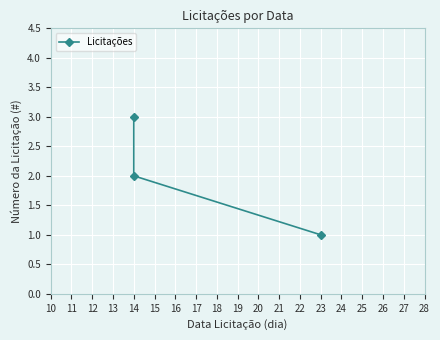

How many data points are less than 2?

1